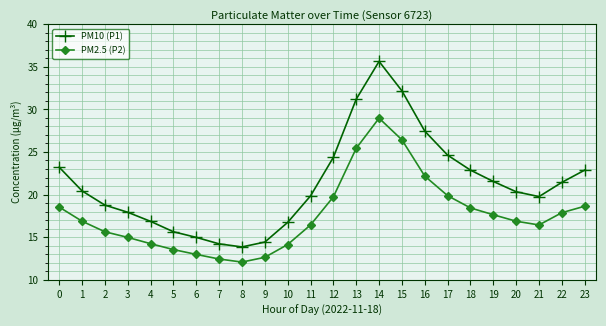

What is the value of the PM10 (P1) point at the 14th from the left?

31.2